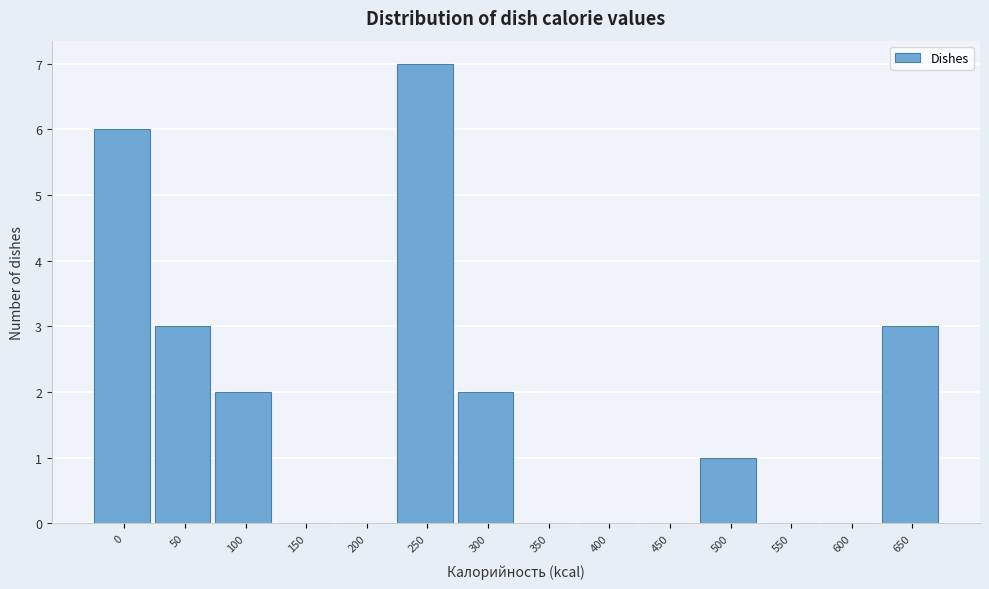

Reading right to left, list all the values displayed in this chart.

650=3	600=0	550=0	500=1	450=0	400=0	350=0	300=2	250=7	200=0	150=0	100=2	50=3	0=6